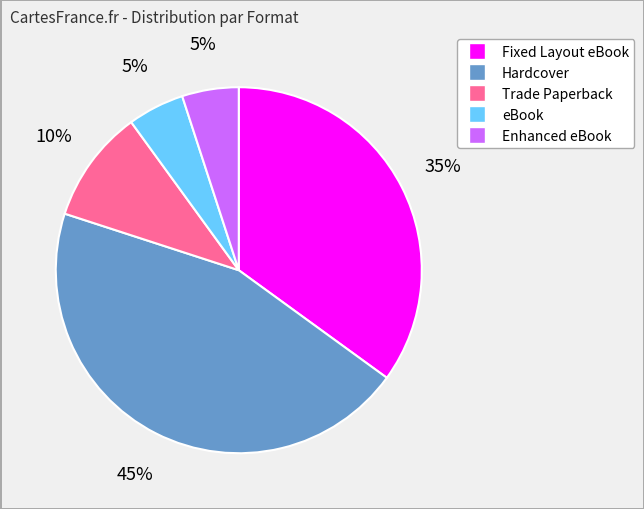

Does eBook account for over 50% of the chart?

No